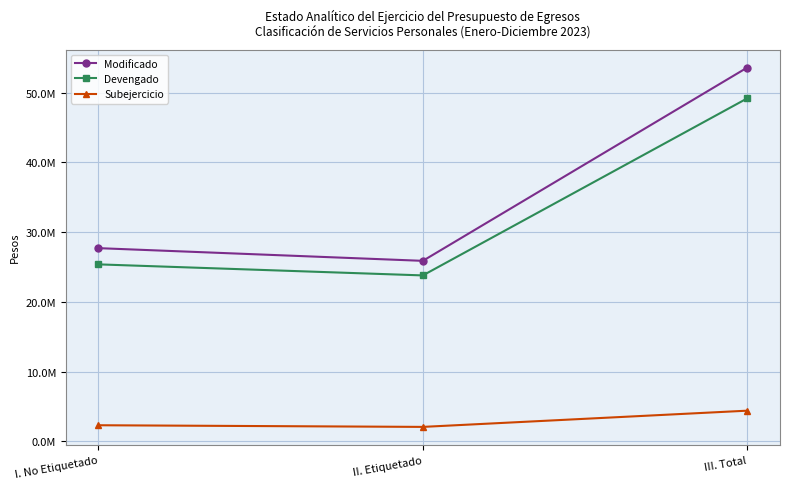

The Devengado series shows 64115390.0 at III. Total. True or false?

False